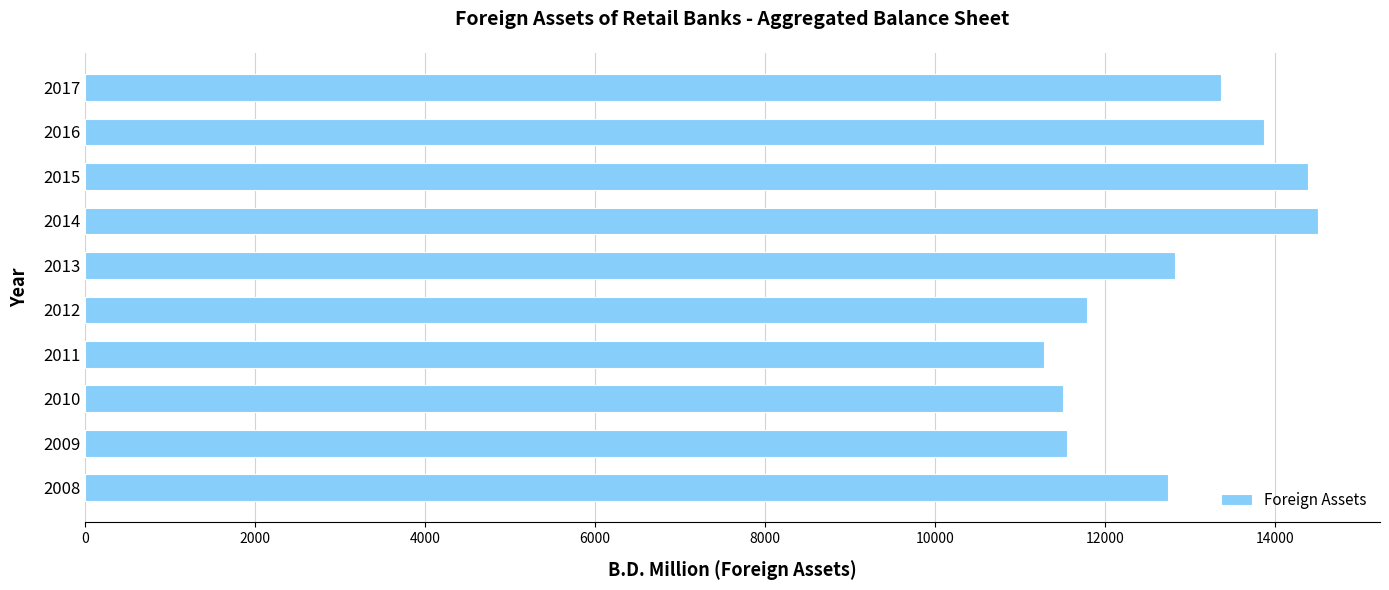

Which has a higher value, 2013 or 2014?

2014